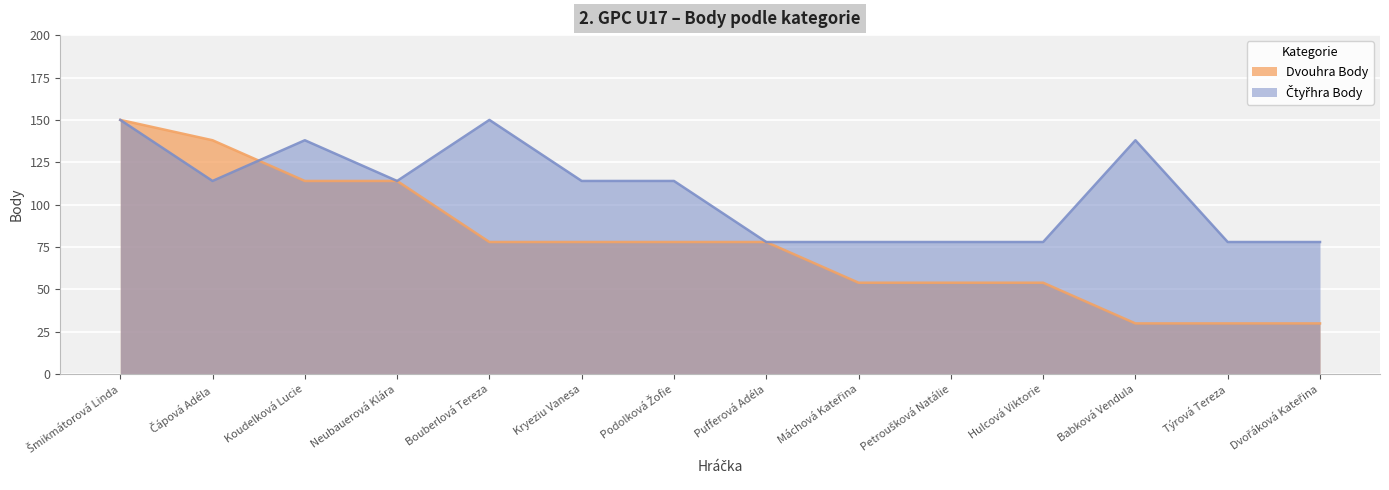

Between which two adjacent categories do Čtyřhra Body and Dvouhra Body first intersect?

Čápová Adéla and Koudelková Lucie